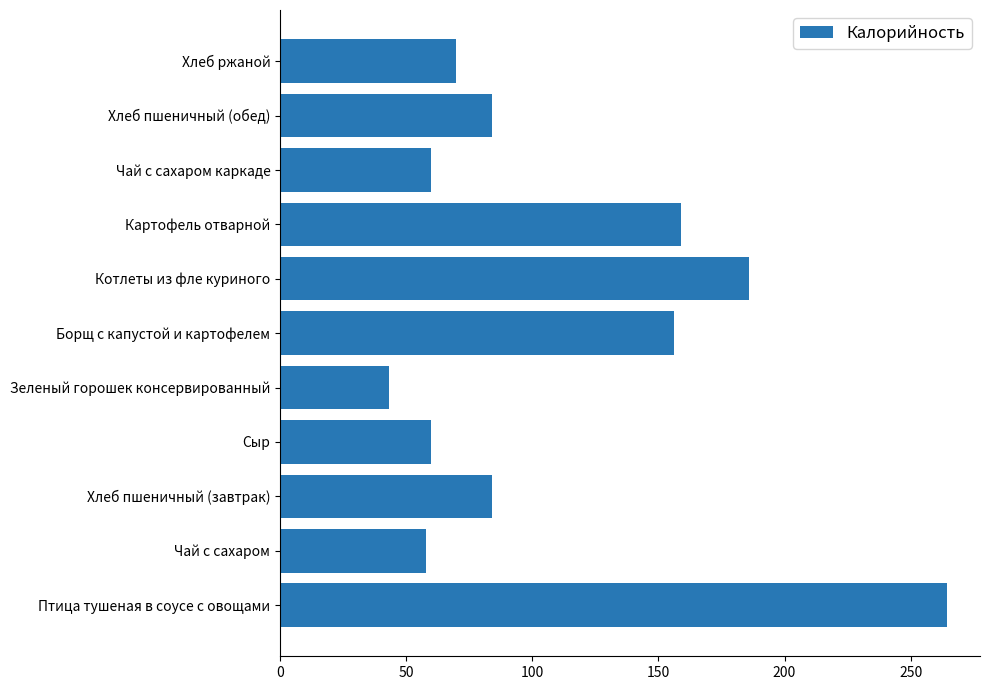

Which label corresponds to the largest value in the chart?

Птица тушеная в соусе с овощами